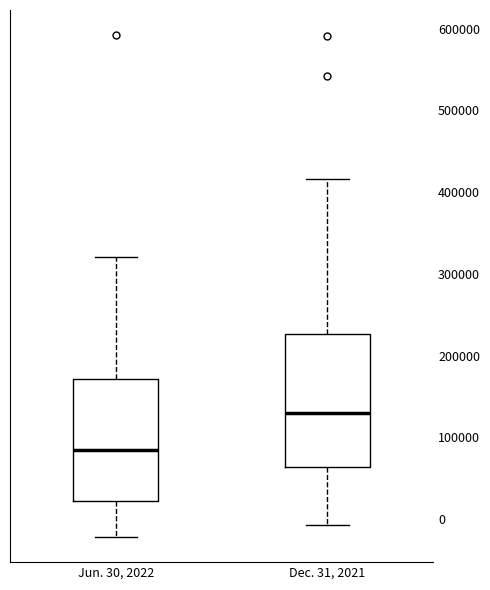

Reading left to right, transcribe this box plot: for each box, give where its median line is, the range the box spans, and where its two whiskers end, as read against the y-axis. The values are not printed on the chart, so give them approximately, as read against the axis.

Jun. 30, 2022: median 80000, box 20000 to 170000, whiskers -20000 to 320000
Dec. 31, 2021: median 130000, box 60000 to 230000, whiskers -10000 to 420000